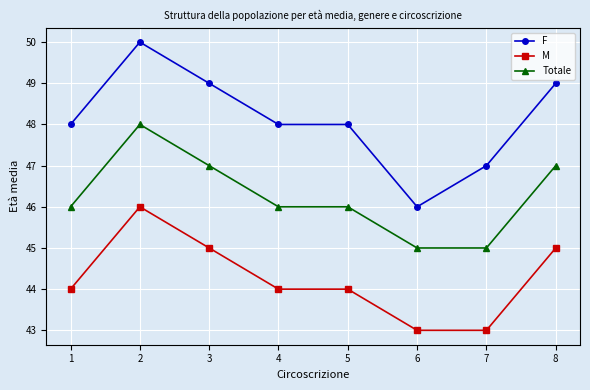

Rank the series at 2 from lowest to highest value.

M, Totale, F